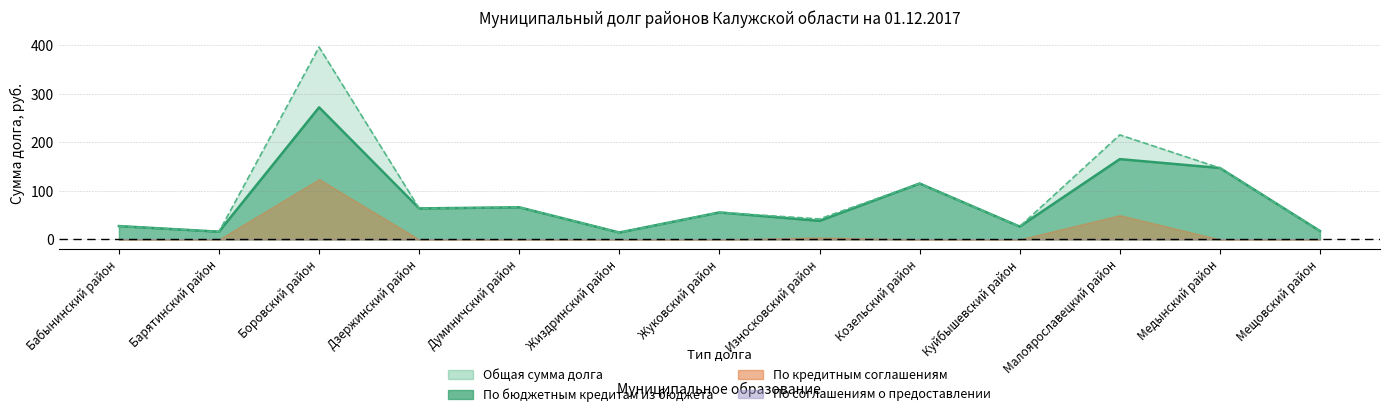

How many categories are shown in the chart?

13